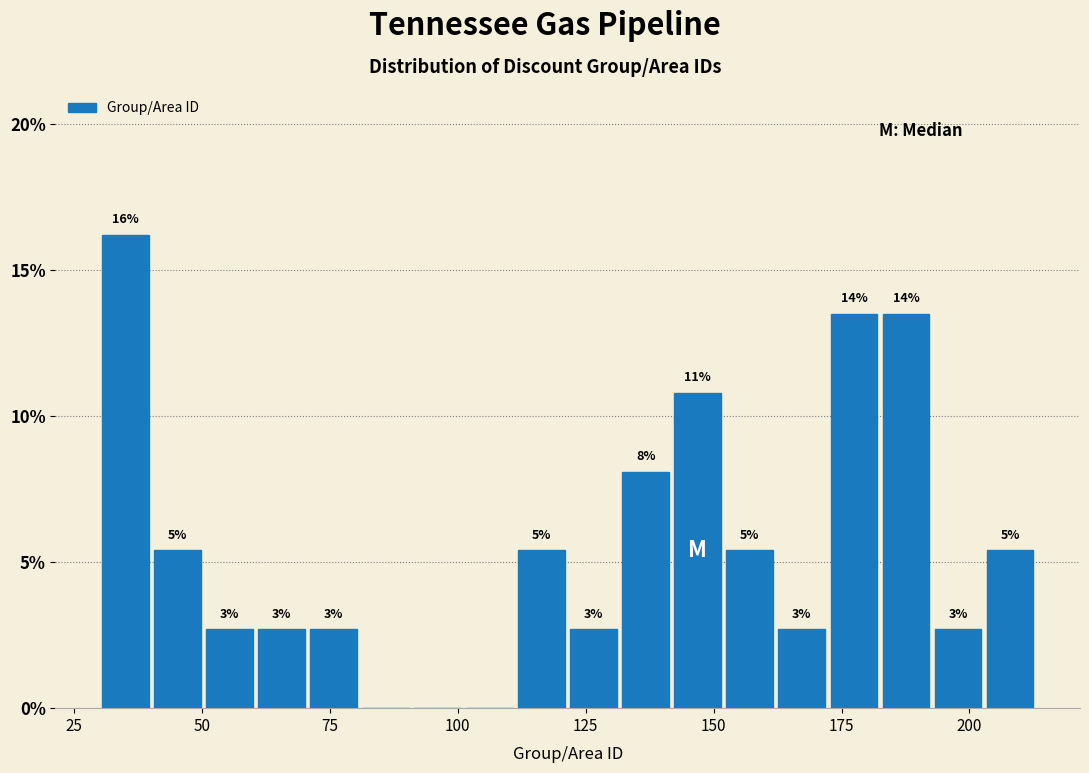

Read against the x-axis, roughly where is the centre of the tallest bar?

35